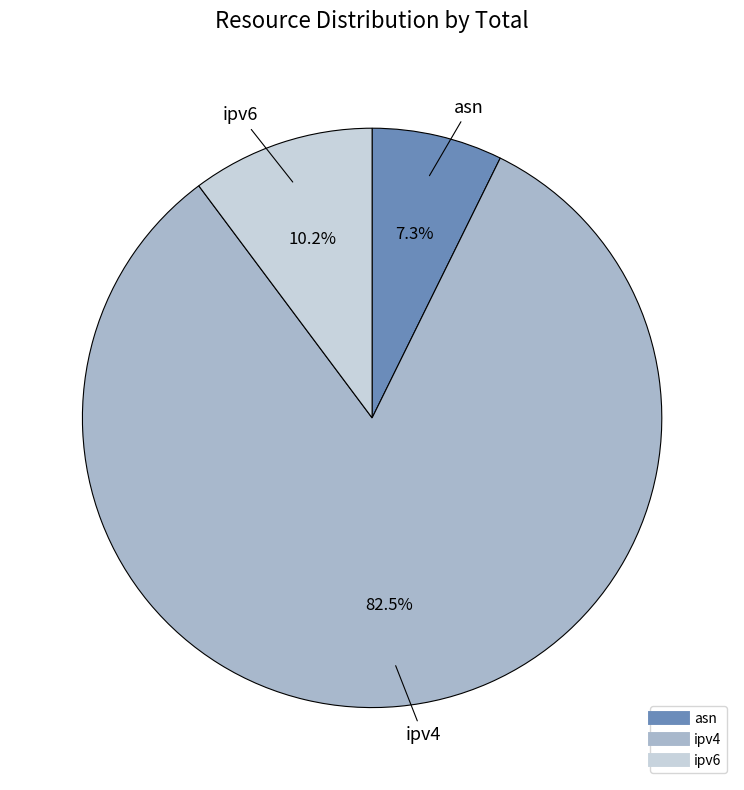

To the nearest percent, what is the average slice percentage?

33%